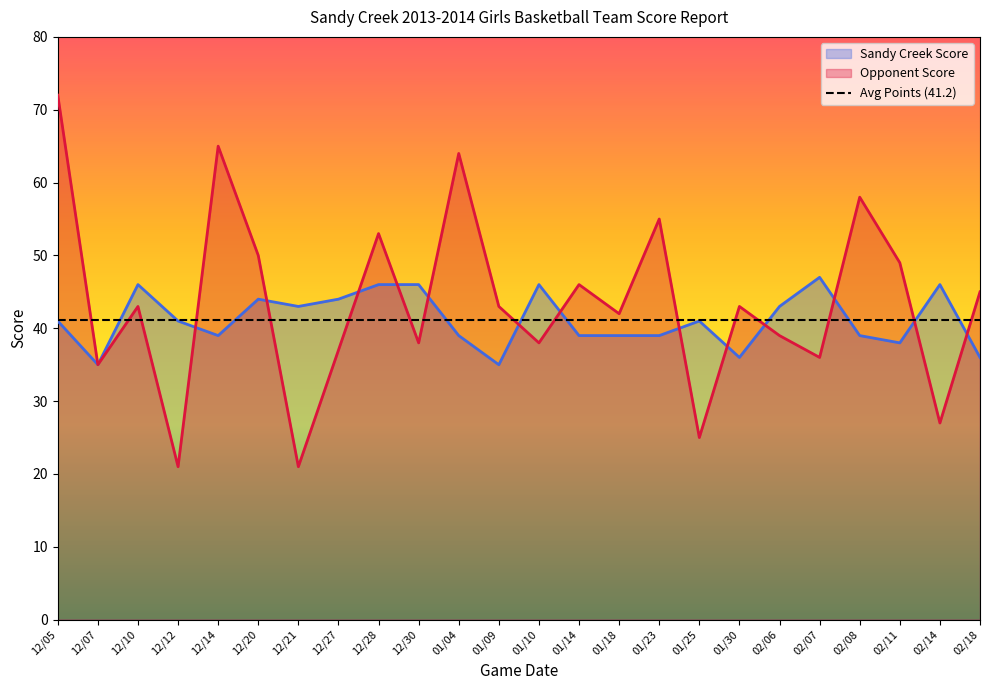

What is the spread (max minus min) of values at 12/30?

8